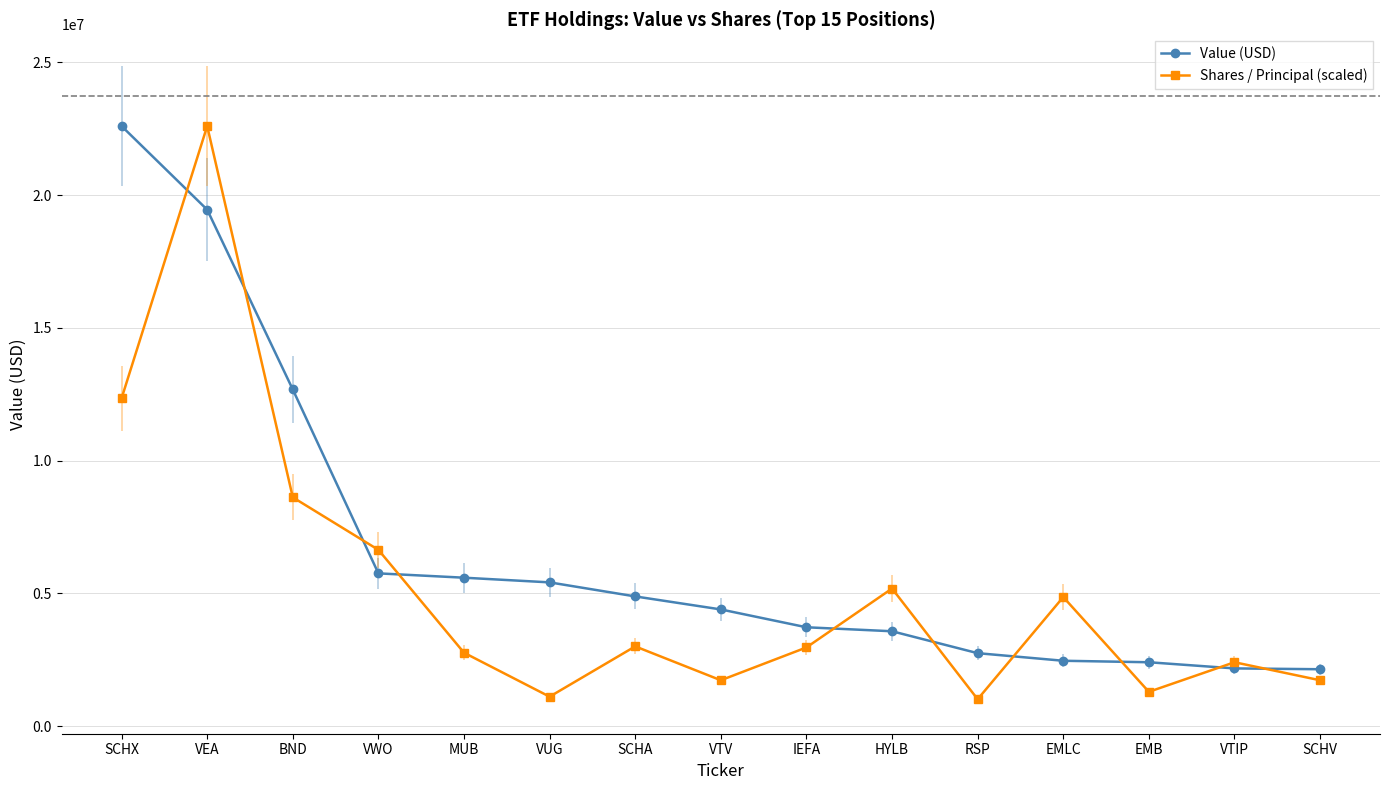

What is the smallest value displayed?

1018623.7